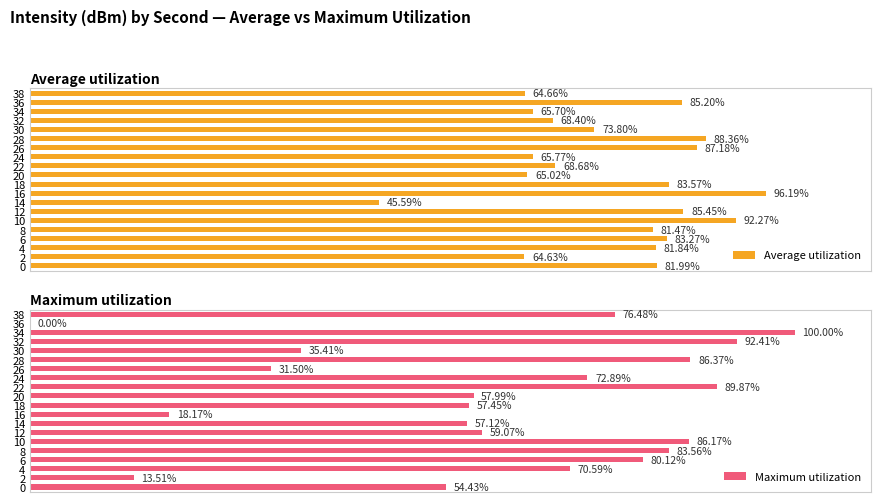

What is the value of the Maximum utilization bar at the 15th from the left?

86.4